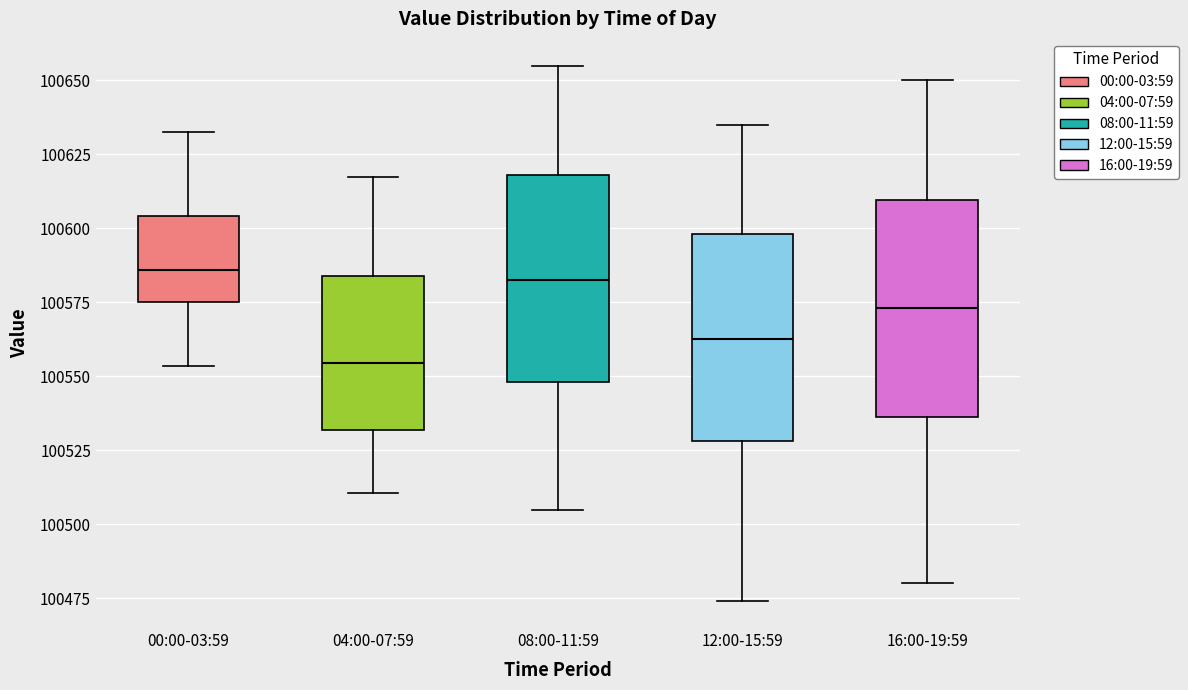

Reading left to right, transcribe this box plot: for each box, give where its median line is, the range the box spans, and where its two whiskers end, as read against the y-axis. The values are not printed on the chart, so give them approximately, as read against the axis.

00:00-03:59: median 100585, box 100575 to 100605, whiskers 100555 to 100635
04:00-07:59: median 100555, box 100530 to 100585, whiskers 100510 to 100620
08:00-11:59: median 100585, box 100550 to 100620, whiskers 100505 to 100655
12:00-15:59: median 100565, box 100530 to 100600, whiskers 100475 to 100635
16:00-19:59: median 100575, box 100535 to 100610, whiskers 100480 to 100650